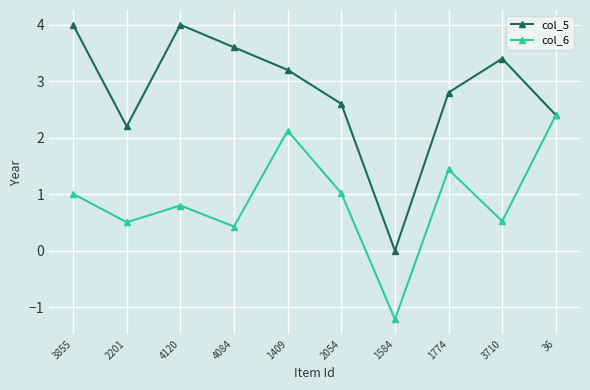

Reading right to left, what are all the values shown in this chart?

col_5: 2.4	3.4	2.8	0.0	2.6	3.2	3.6	4.0	2.2	4.0
col_6: 2.4	0.5	1.4	-1.2	1.0	2.1	0.4	0.8	0.5	1.0